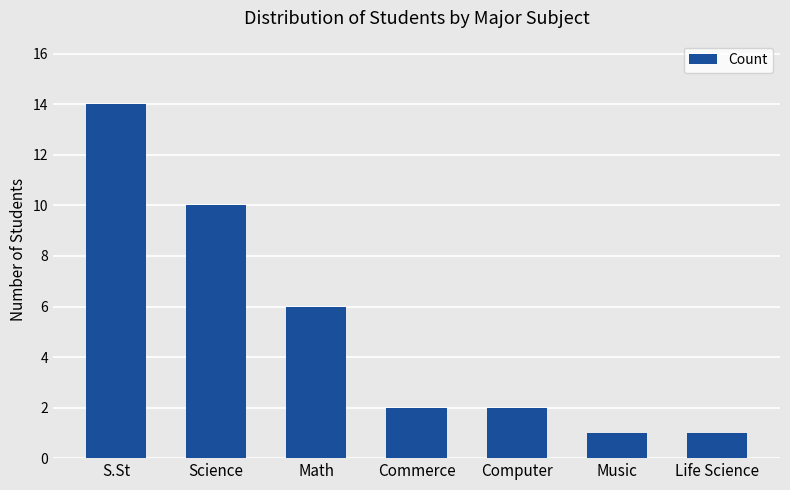

What is the average value?

5